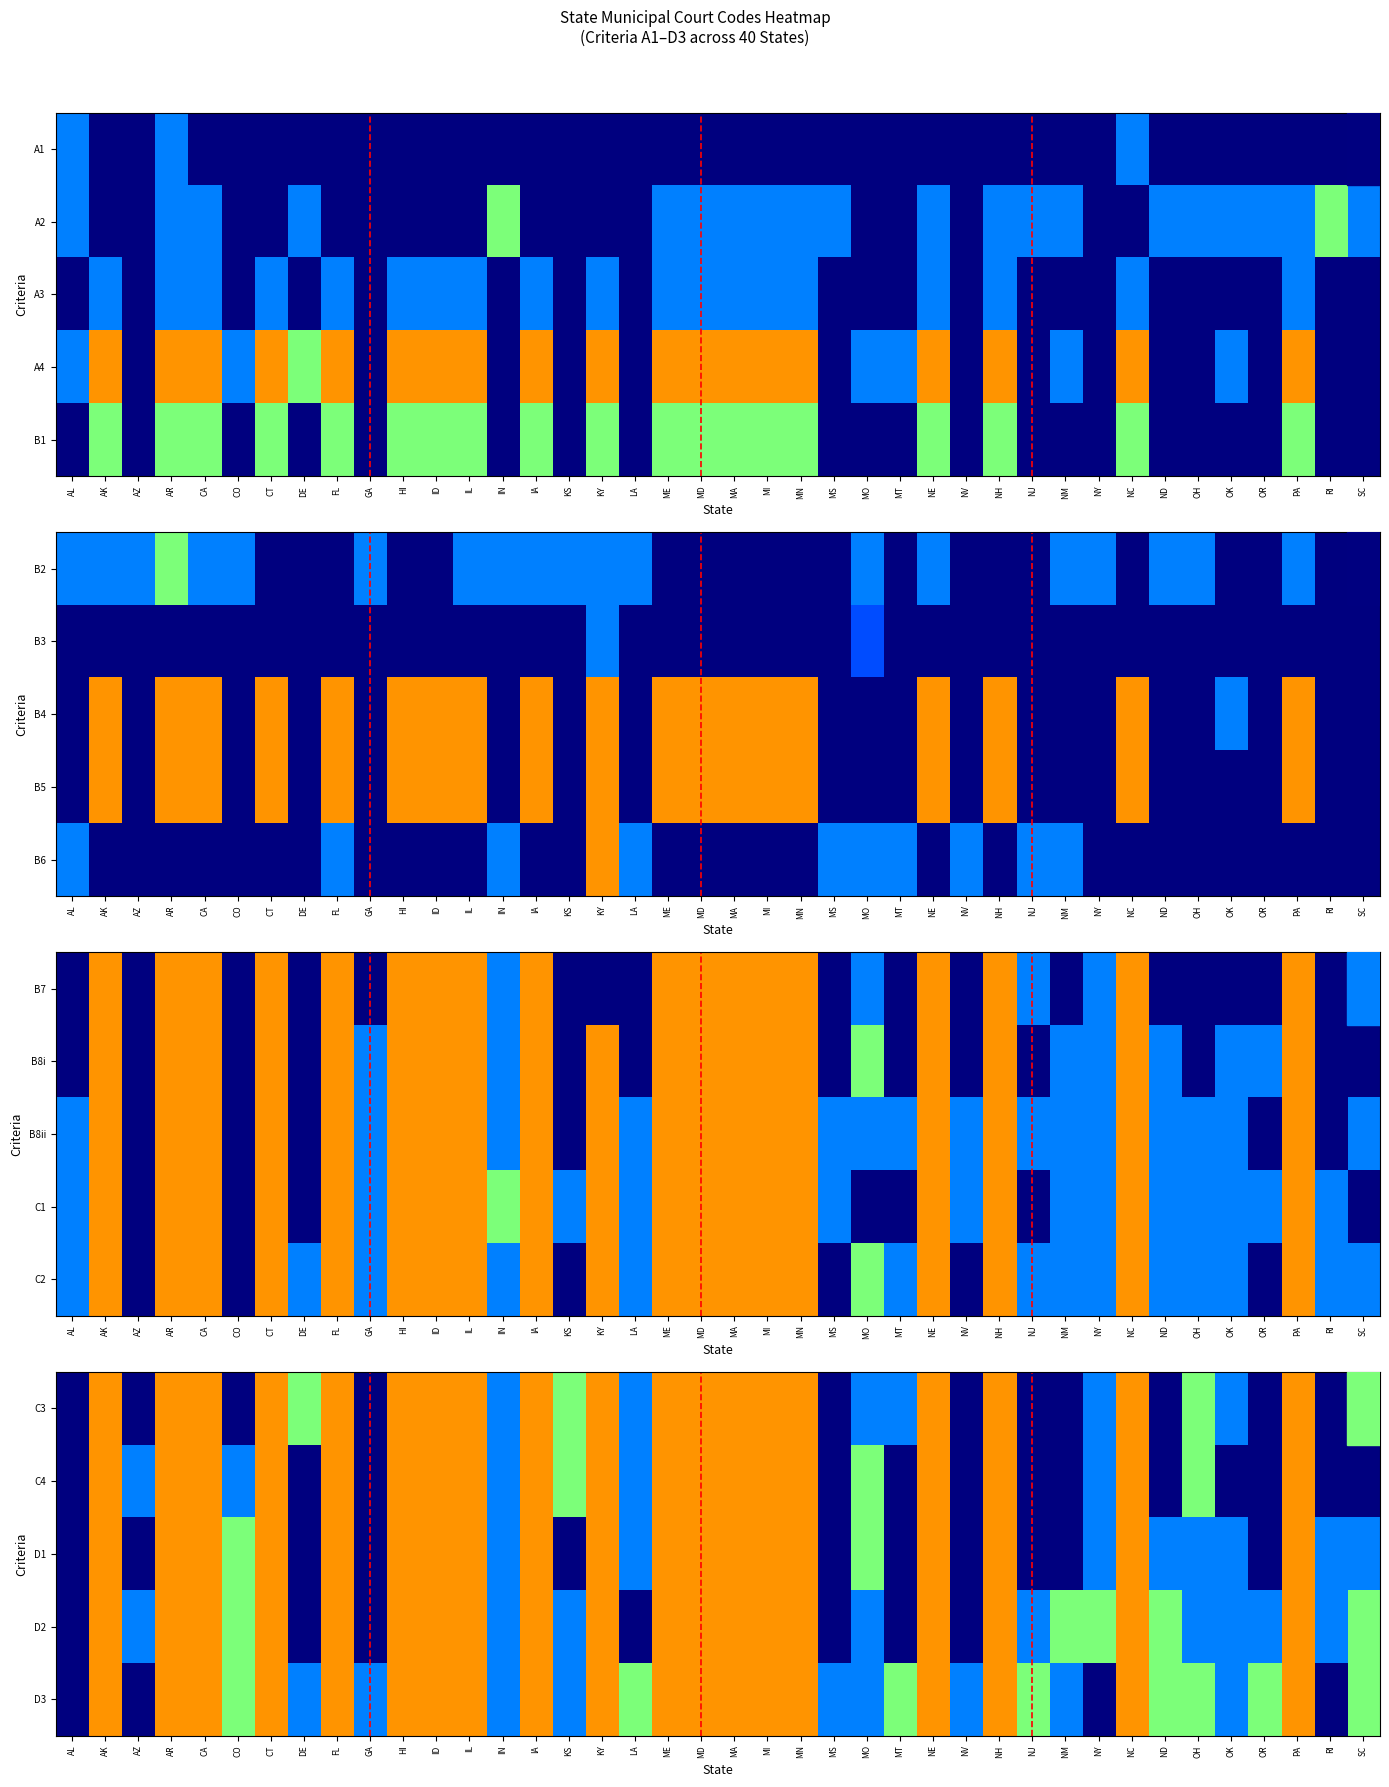

Which has a higher value, MS or ND?

MS